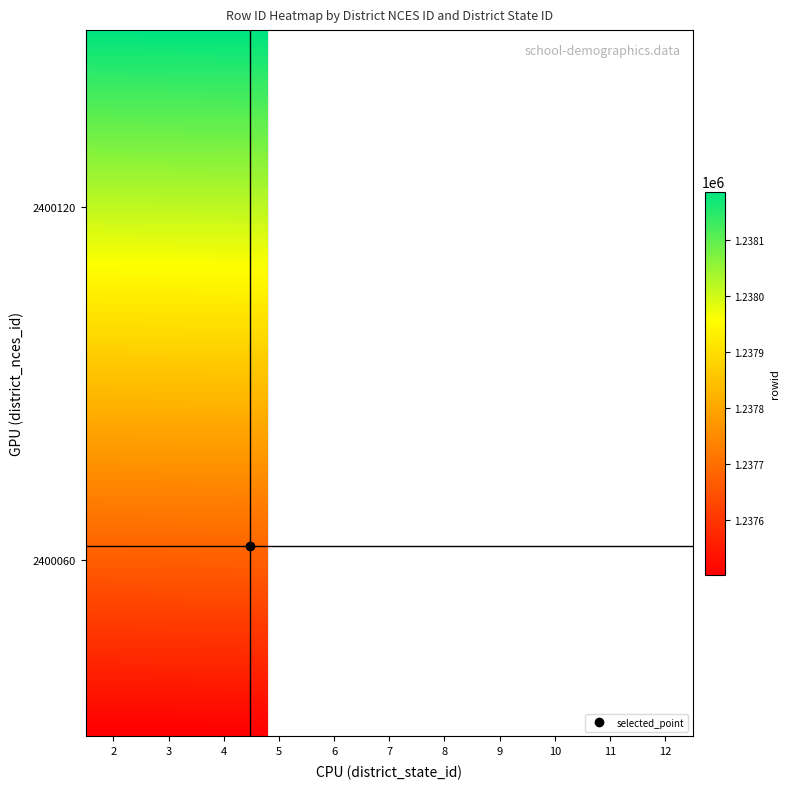

What is the difference between the highest and lowest values at 5?

680